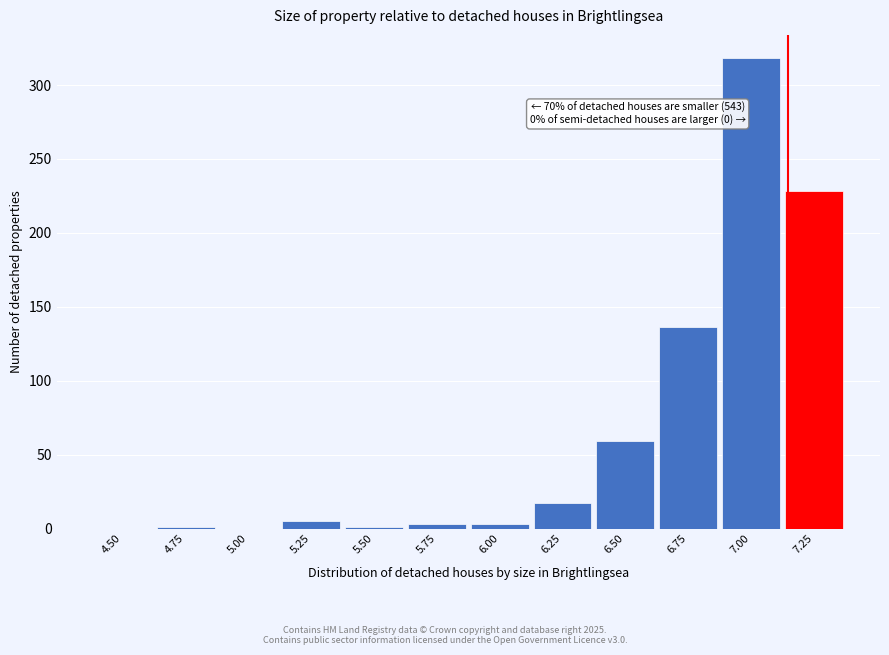

Which range on the x-axis has the tallest bar?

6.875 to 7.125